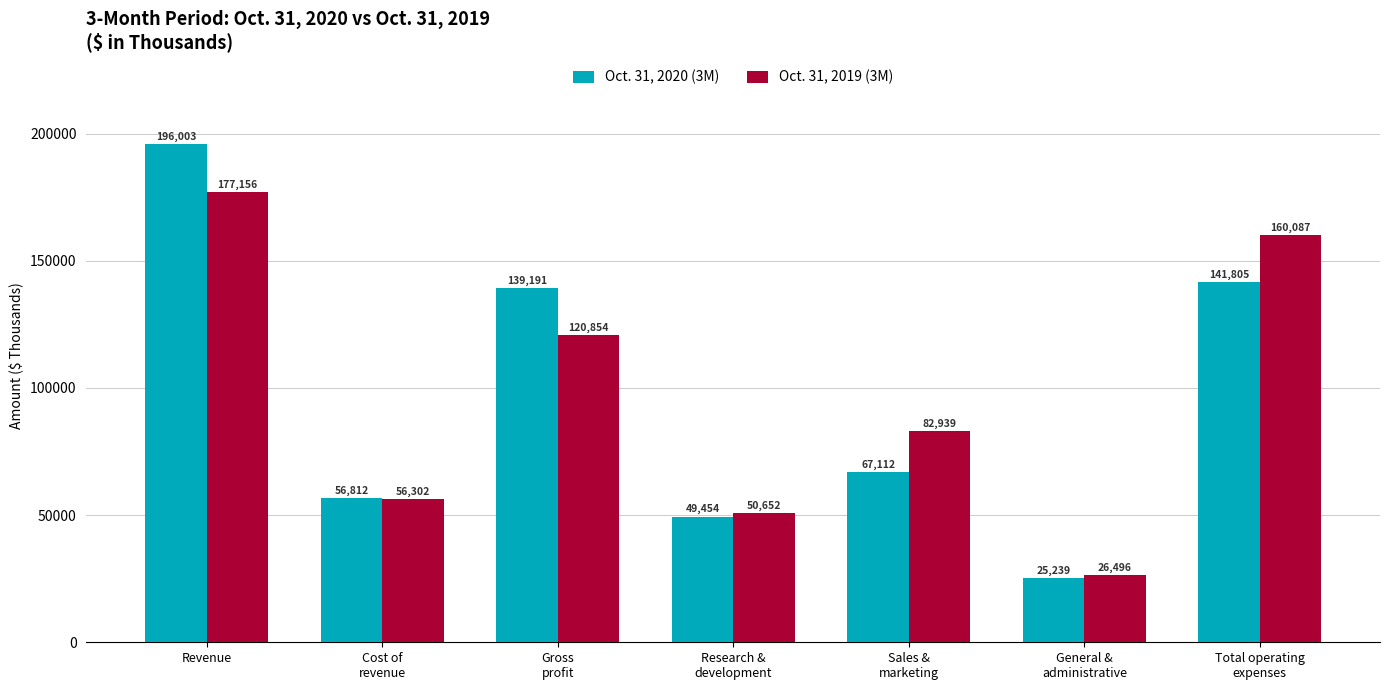

What is the difference between the Oct. 31, 2019 (3M) values at Total operating
expenses and Sales &
marketing?

77148